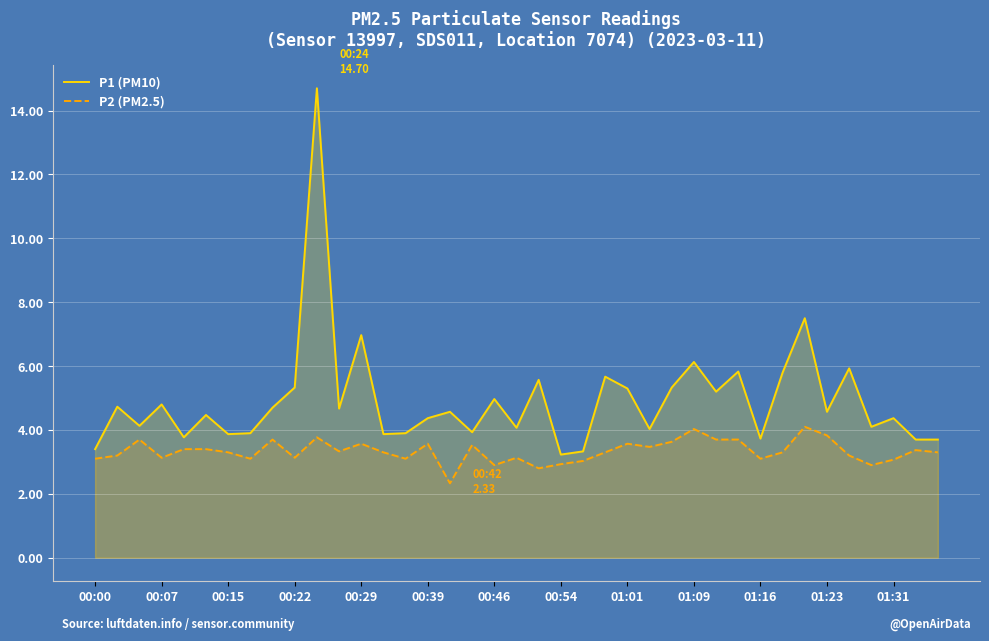

Rank the series by their average value, from lowest to highest.

P2 (PM2.5), P1 (PM10)